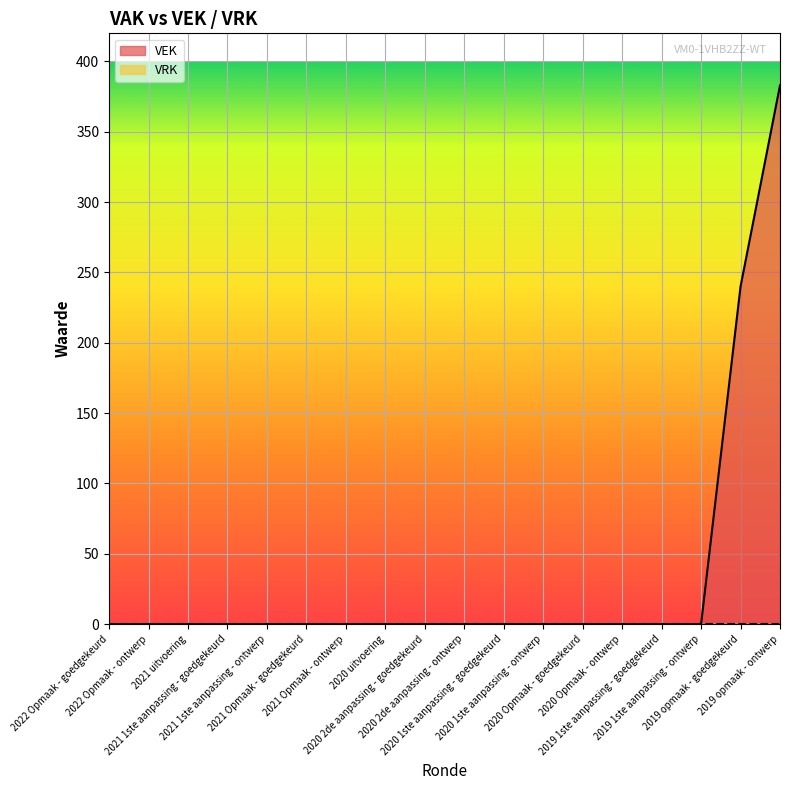

What is the sum of all values?

623